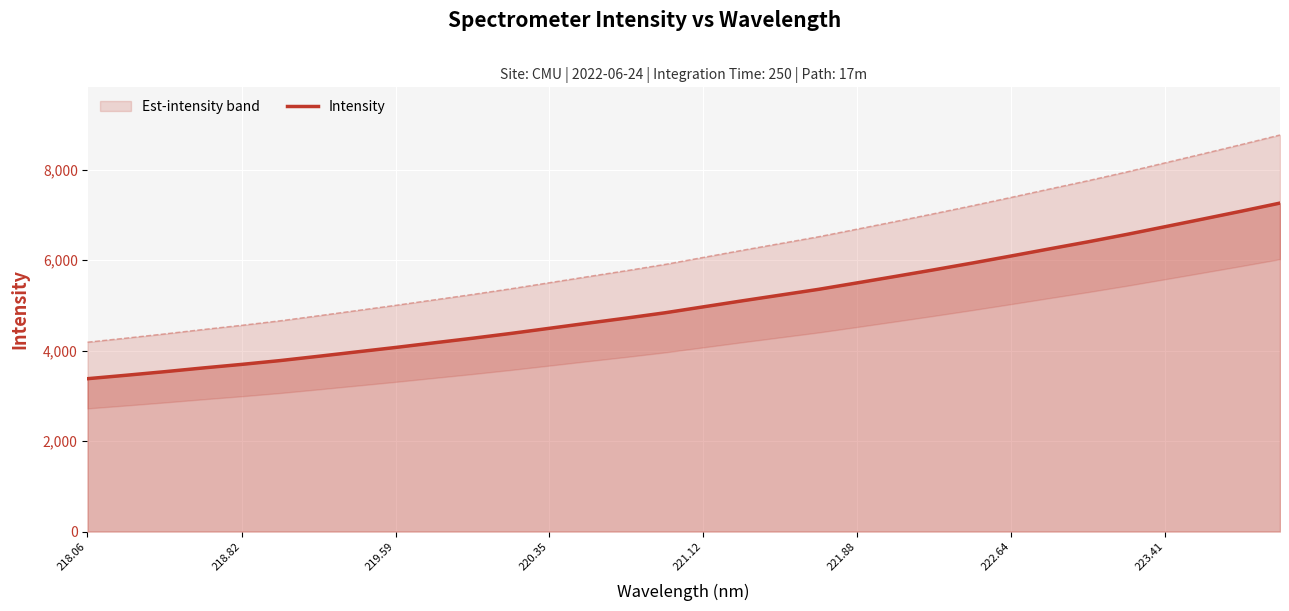

Reading left to right, extract all data points from this chart.

3381.1	3457.0	3535.8	3618.6	3697.2	3781.6	3876.9	3974.7	4071.8	4174.3	4275.6	4382.5	4496.1	4609.9	4721.7	4838.6	4970.4	5102.1	5230.0	5358.2	5500.7	5644.4	5790.4	5940.1	6094.7	6252.2	6407.6	6570.5	6741.5	6913.3	7087.0	7265.0